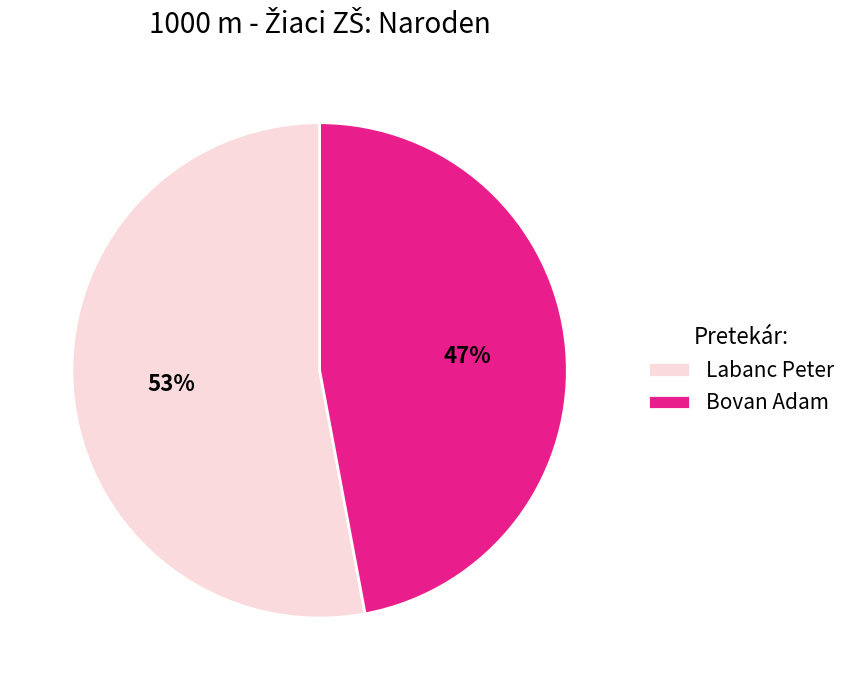

The Bovan Adam slice represents 47% of the pie. True or false?

True